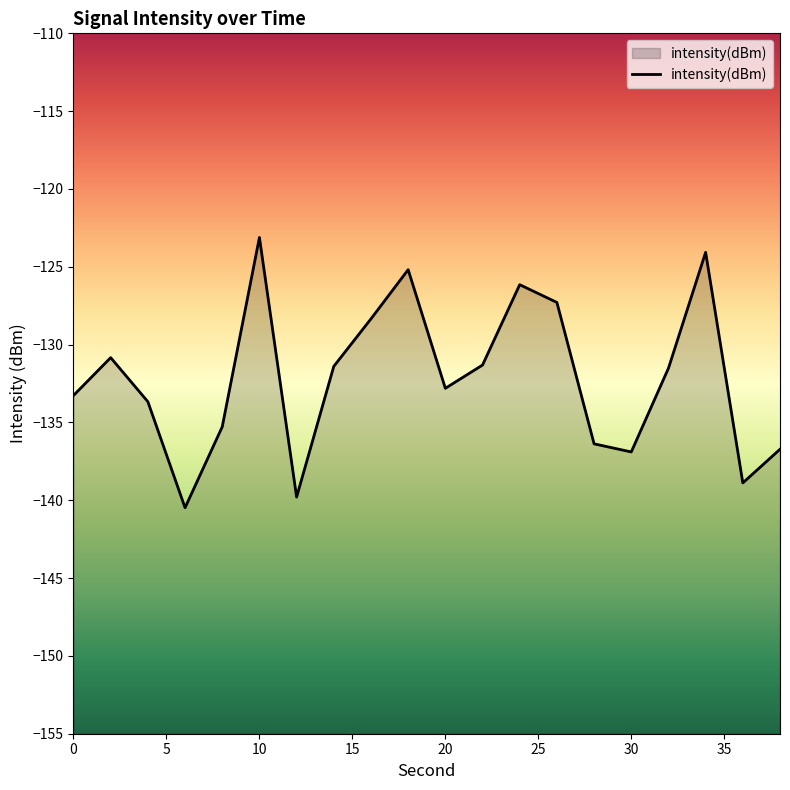

How many points are higher than both their immediate neighbors (excluding endpoints)?

5